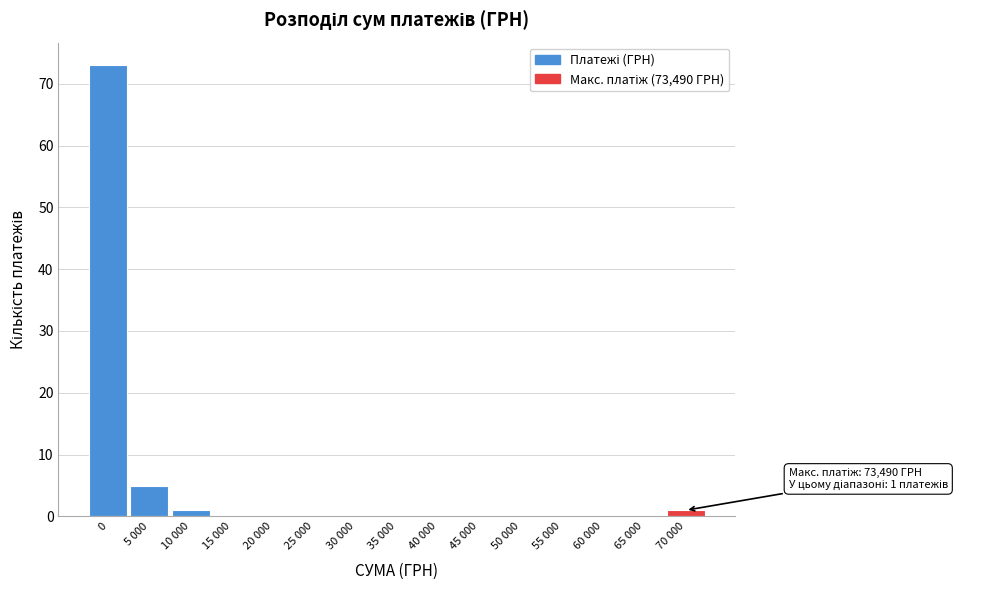

Reading left to right, extract all data points from this chart.

0=73	5 000=5	10 000=1	15 000=0	20 000=0	25 000=0	30 000=0	35 000=0	40 000=0	45 000=0	50 000=0	55 000=0	60 000=0	65 000=0	70 000=1